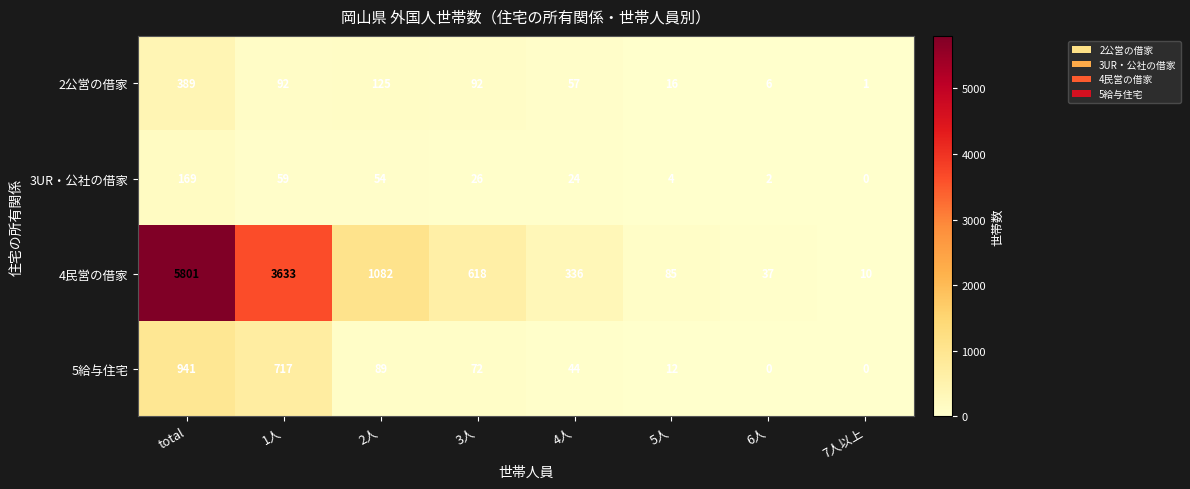

At which category does the chart reach its peak across all series?

total